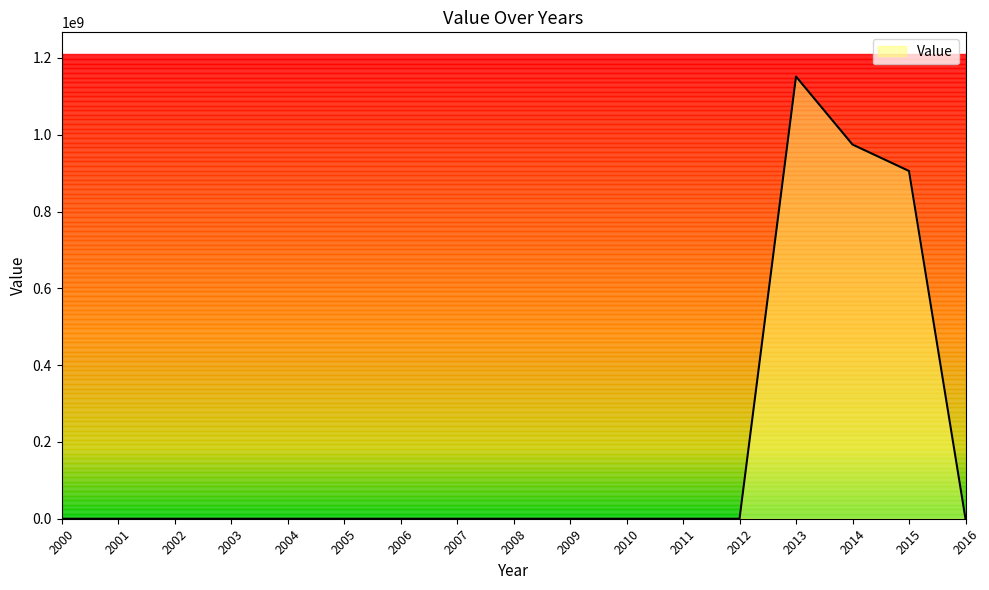

The value at 2012 is 0. True or false?

True